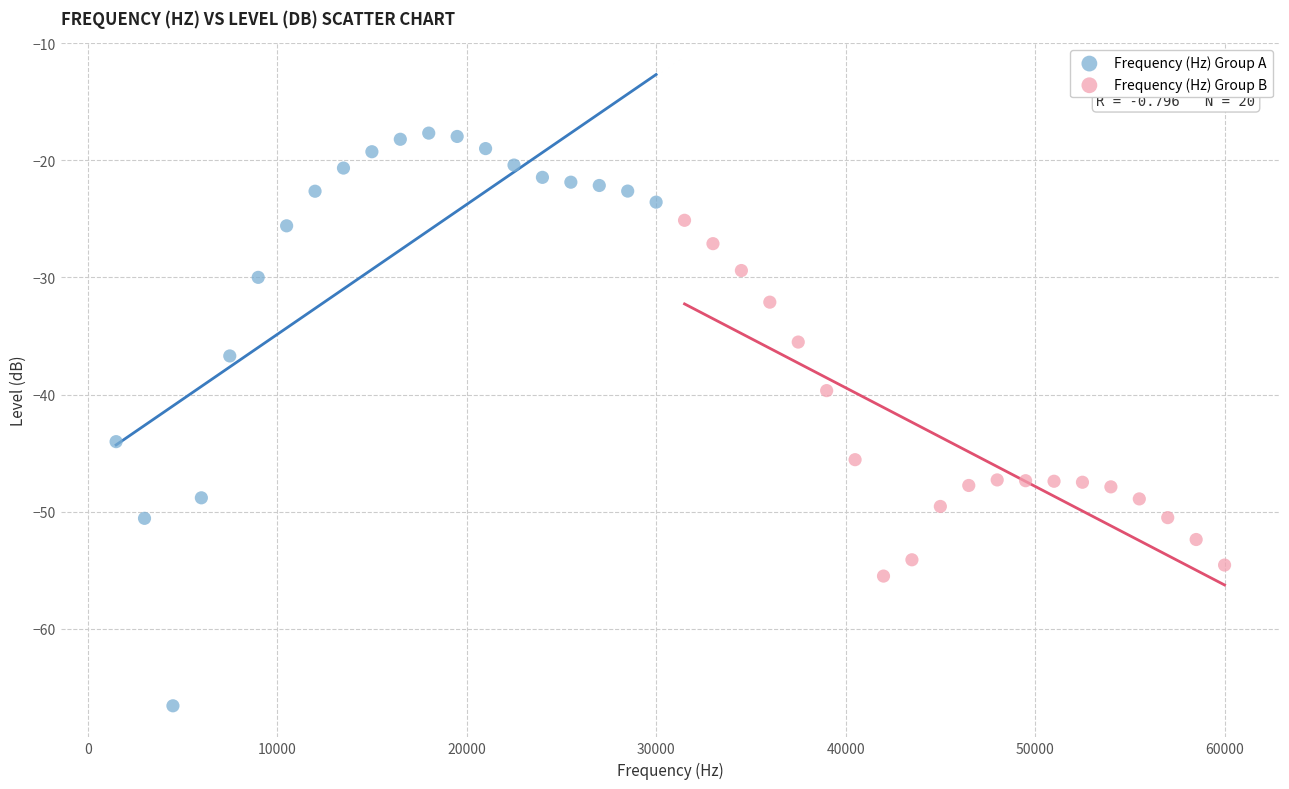

Which series contains the lowest Y value?

Frequency (Hz) Group A